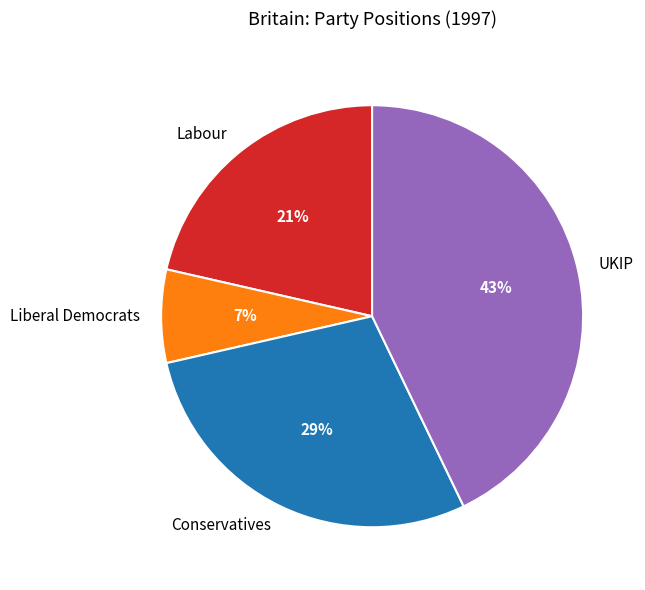

Is Labour the majority of the pie?

No